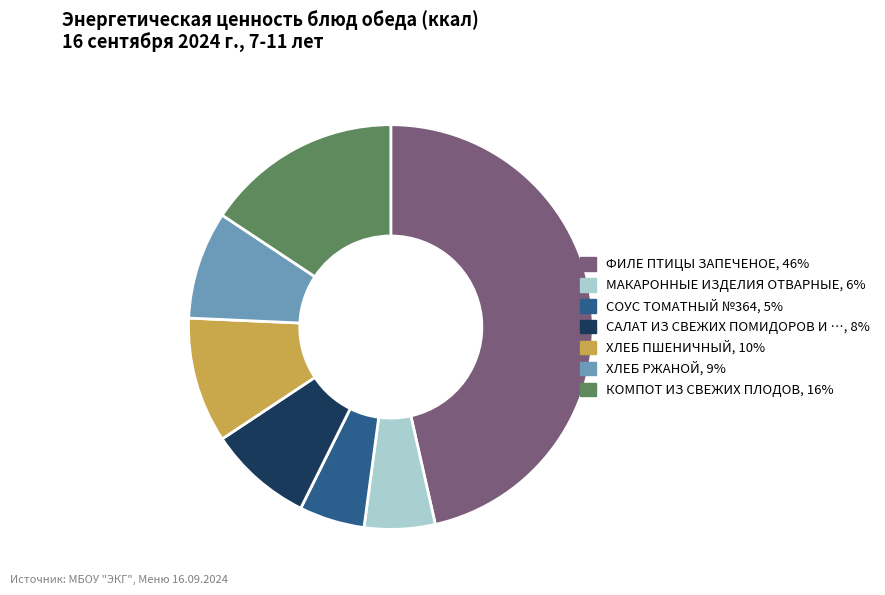

Is there any slice that represents more than half of the pie?

No